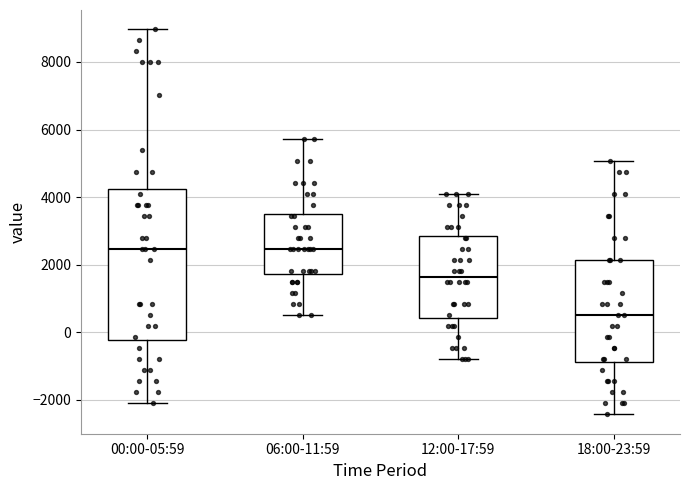

Where does the lower whisker of the box for 00:00-05:59 end on the y-axis? The values are not printed on the chart, so give them approximately, as read against the axis.

-2200